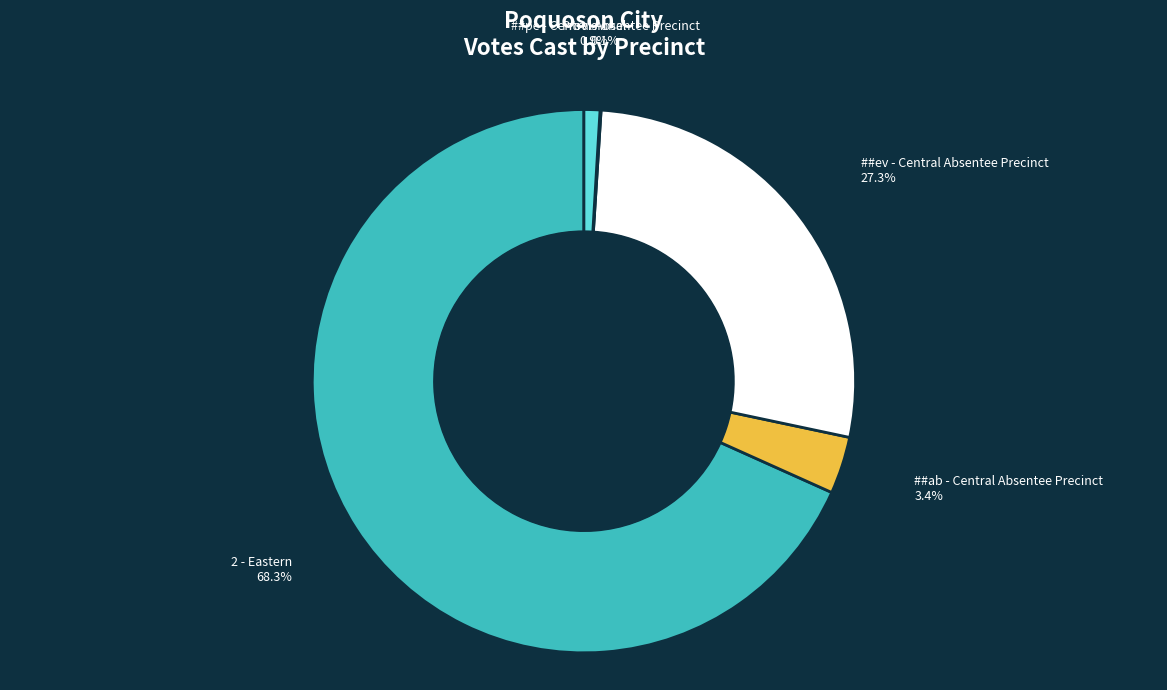

Is there any slice that represents more than half of the pie?

Yes